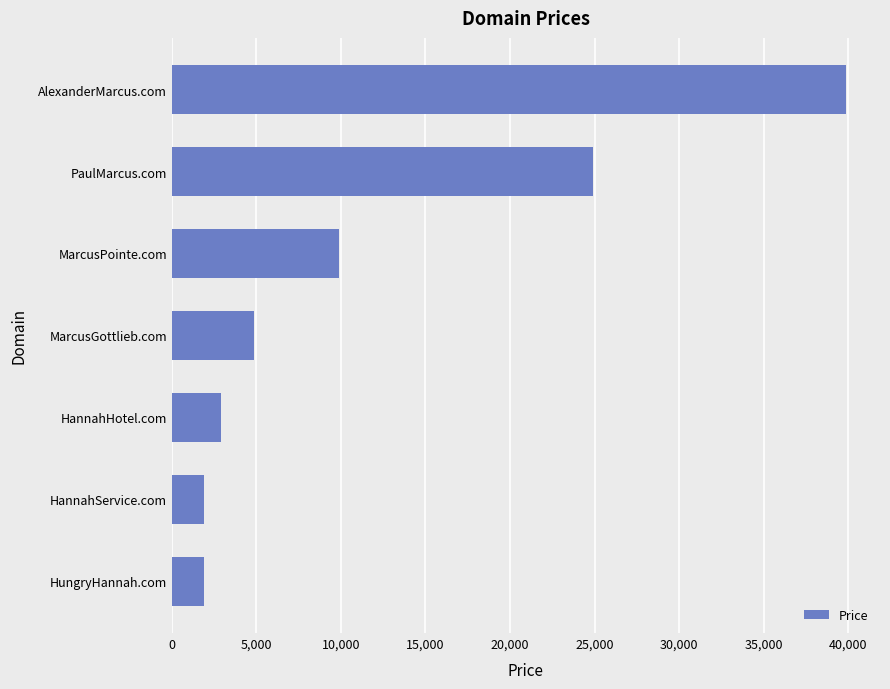

What is the change in value from MarcusGottlieb.com to PaulMarcus.com?

+20000